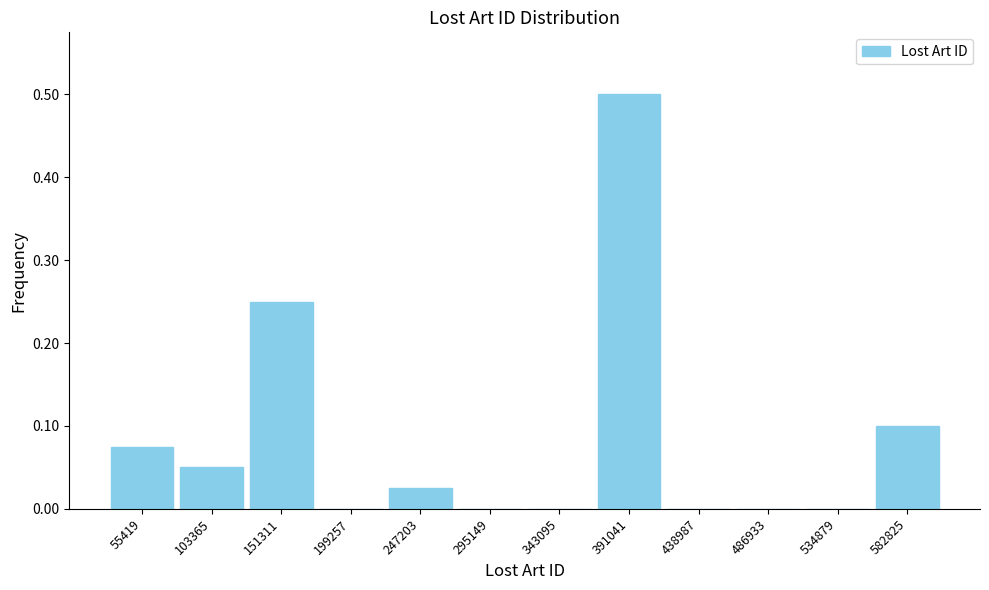

Reading left to right, list every bar in this chart as the range it spans on the x-axis followed by its height. Neither the bar edges nor the heights are printed on the chart, so give them approximately, as read against the axes.

30000 to 80000: 0.08
80000 to 125000: 0.05
125000 to 175000: 0.25
175000 to 225000: 0
225000 to 270000: 0.03
270000 to 320000: 0
320000 to 365000: 0
365000 to 415000: 0.50
415000 to 465000: 0
465000 to 510000: 0
510000 to 560000: 0
560000 to 605000: 0.10